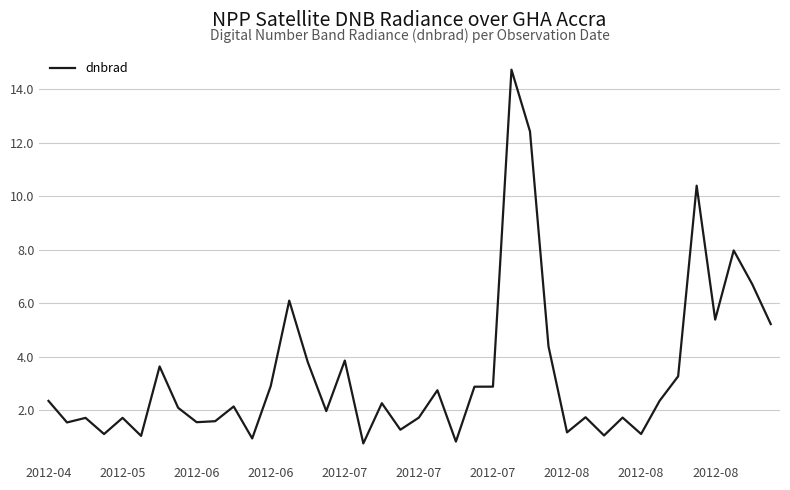

What is the maximum value shown in the chart?

14.7